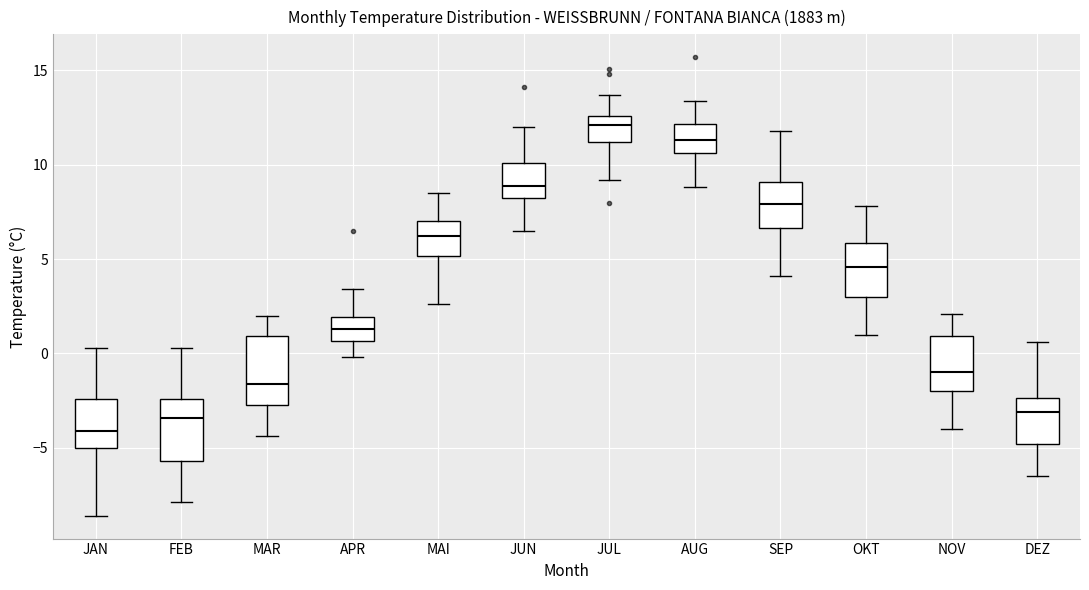

Where does the upper whisker of the box for MAI end on the y-axis? The values are not printed on the chart, so give them approximately, as read against the axis.

8.5